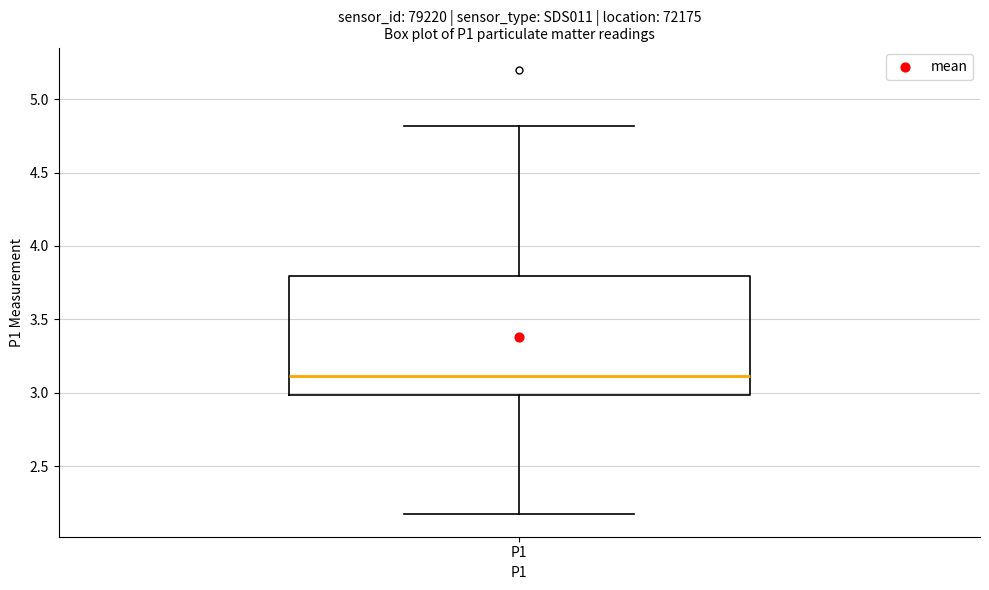

Where does the median line of the box for P1 sit on the y-axis? The values are not printed on the chart, so give them approximately, as read against the axis.

3.10